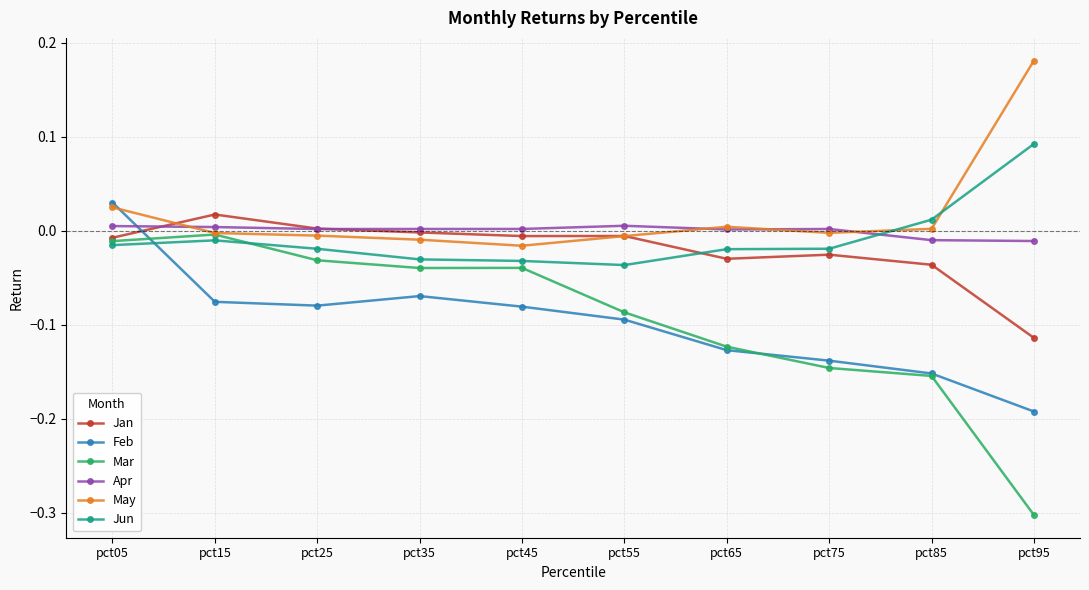

At pct95, list the series in order from largest to smallest.

May, Jun, Apr, Jan, Feb, Mar